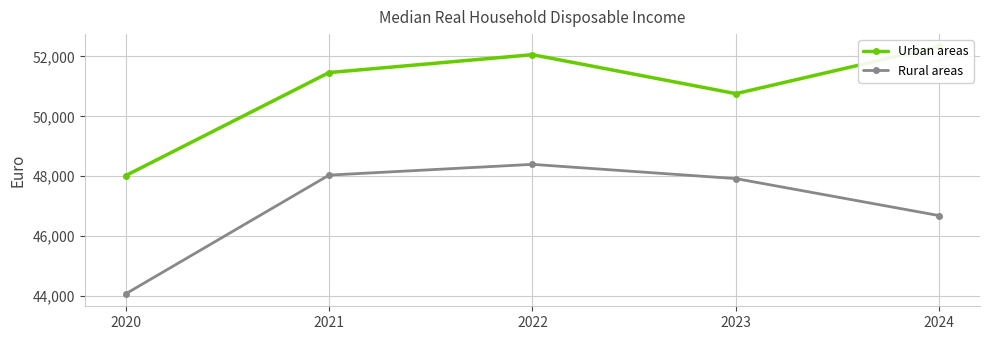

What is the difference between the Rural areas values at 2024 and 2023?

1236